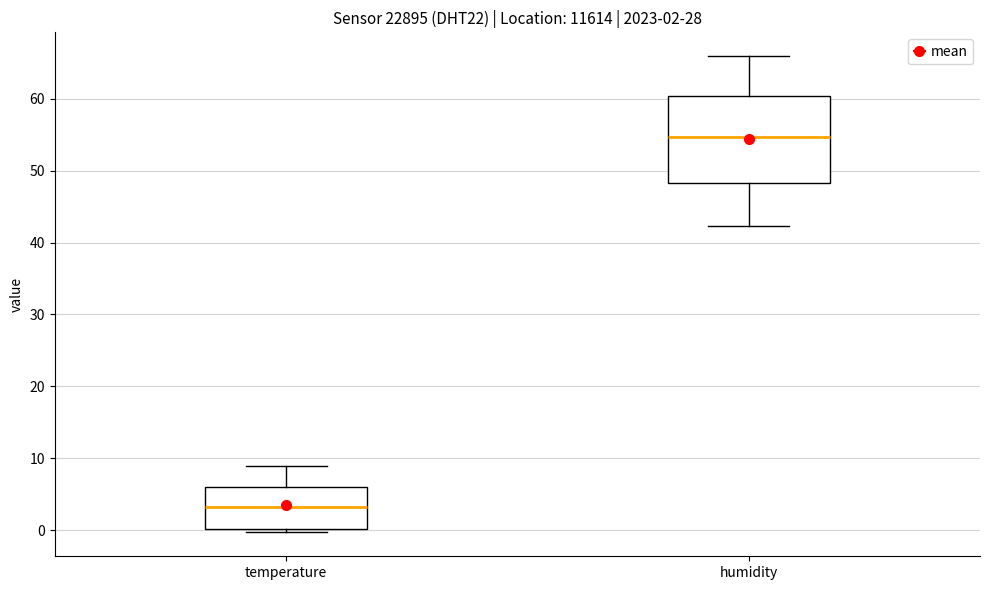

Comparing the boxes themselves (not the whiskers), which one is the tallest?

humidity